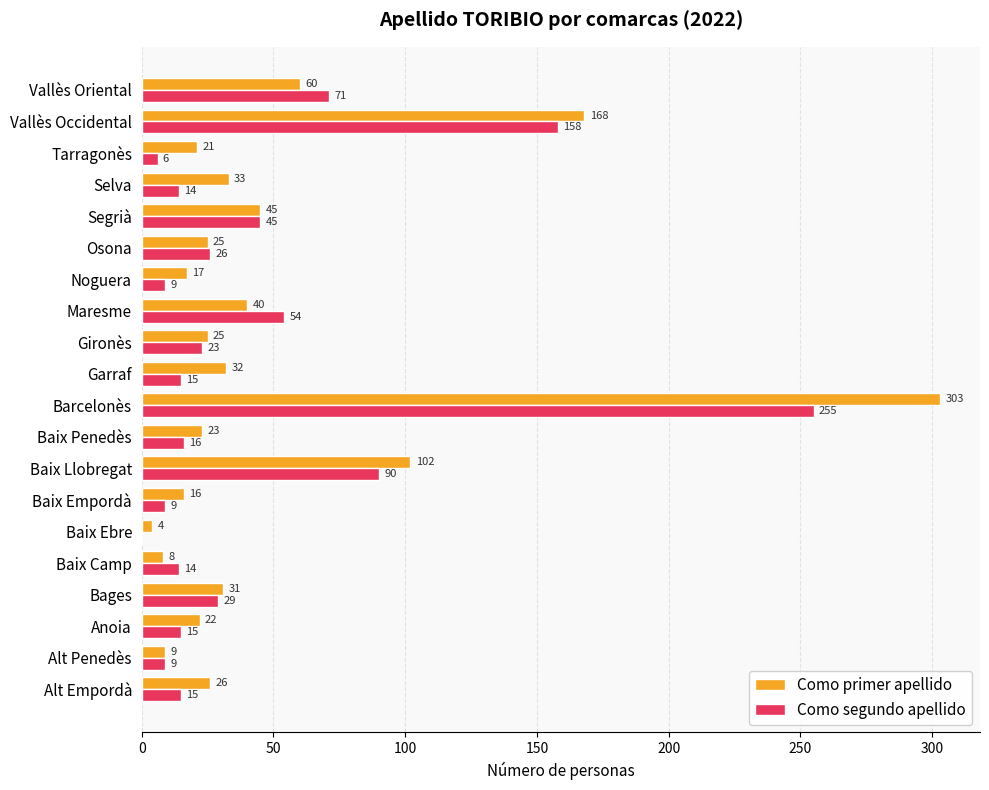

How many categories are shown in the chart?

20